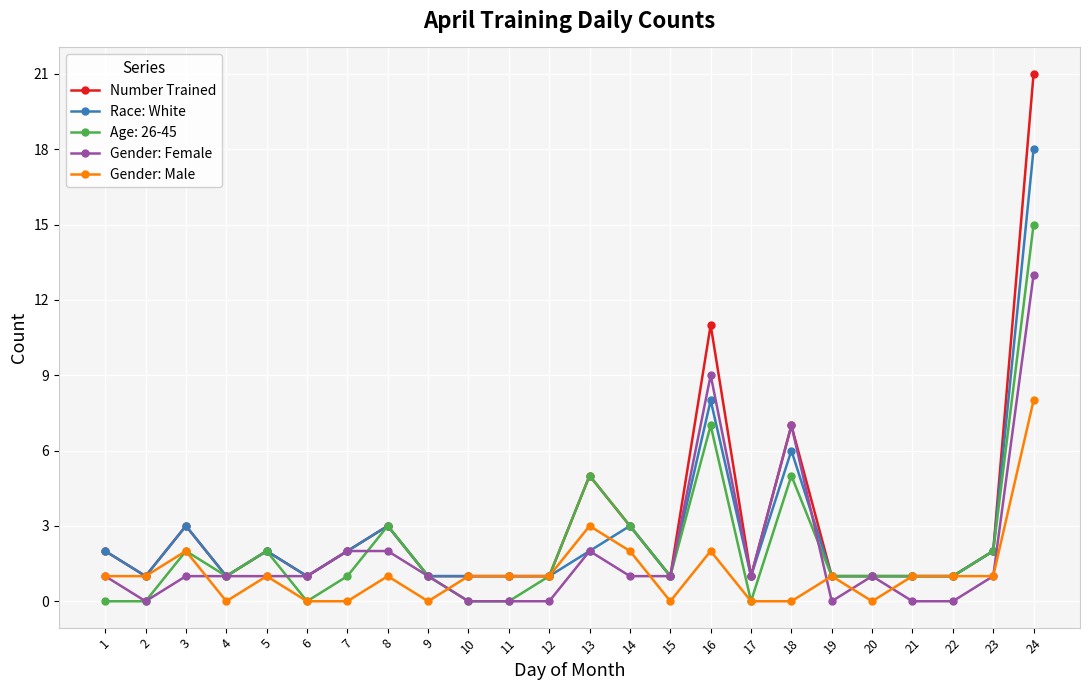

Which category has the highest value in the Gender: Male series?

24